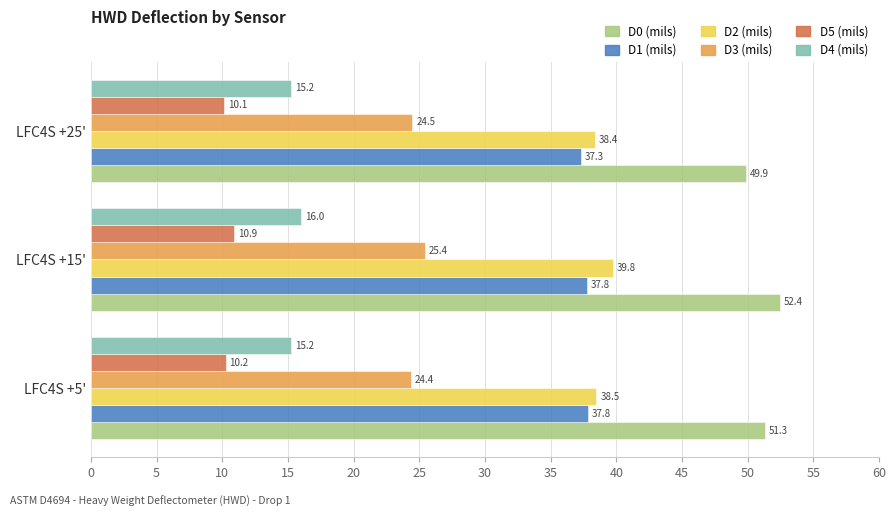

What are all the series names shown in the legend?

D0 (mils), D1 (mils), D2 (mils), D3 (mils), D5 (mils), D4 (mils)